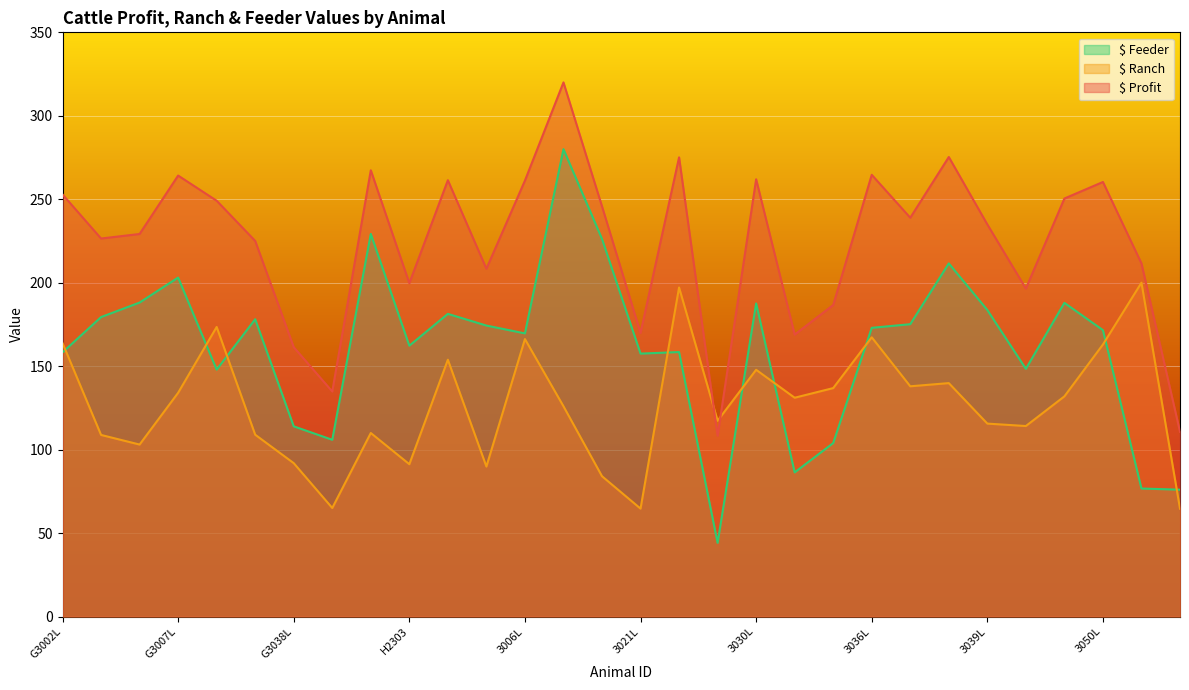

What is the label of the 20th point from the left?

3032L